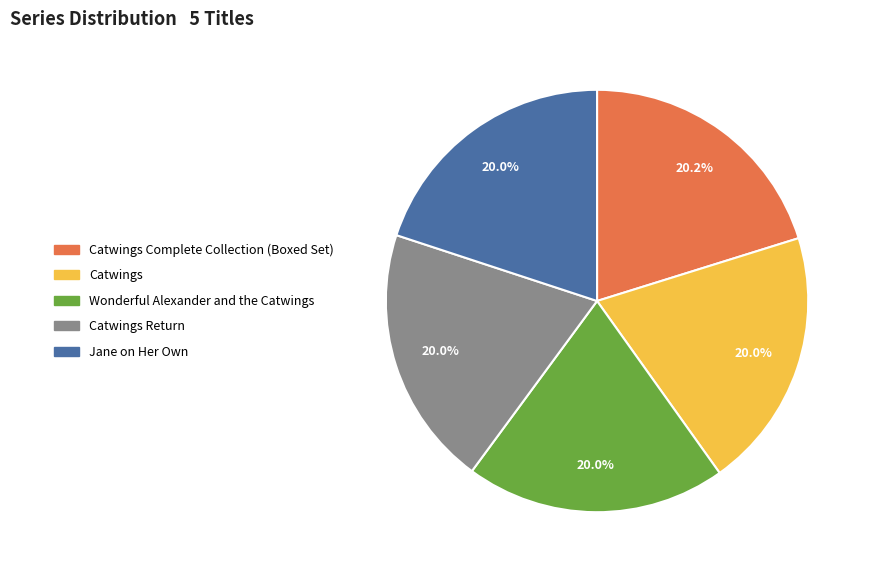

Is there any slice that represents more than half of the pie?

No